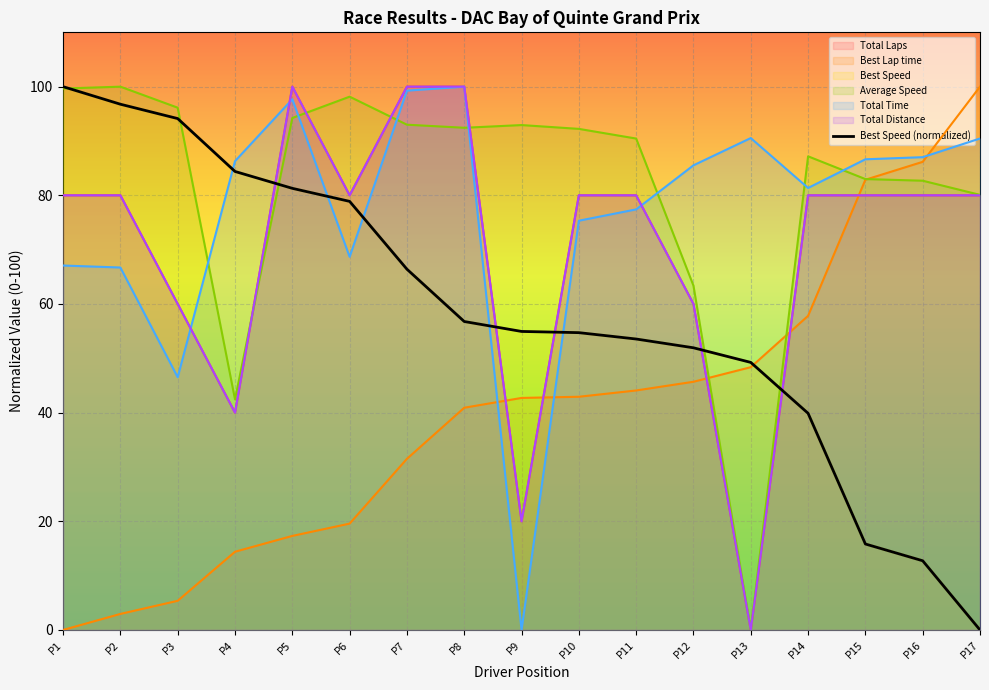

At which category does the chart reach its minimum across all series?

P17